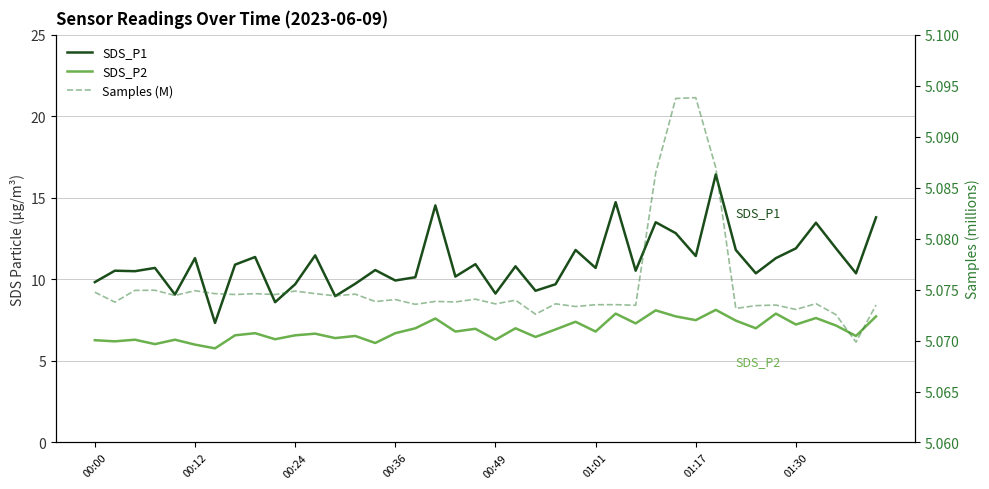

What is the value of the SDS_P2 point at the 20th from the left?

7.0